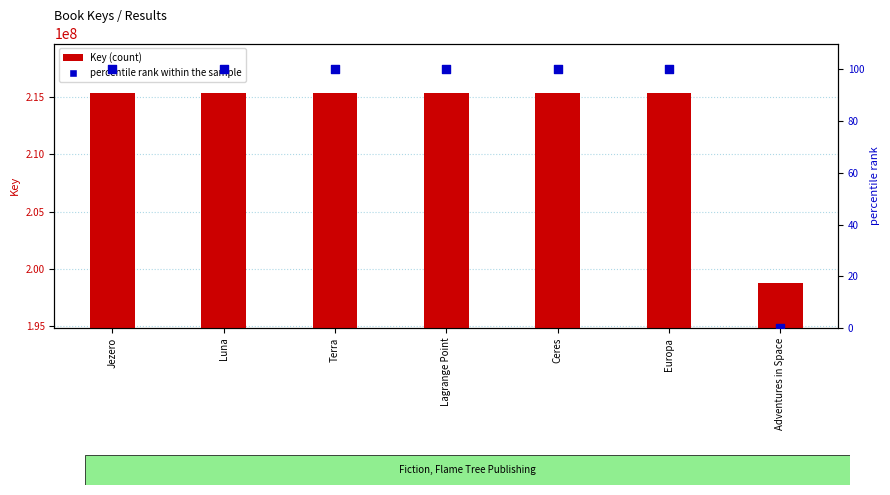

Is the value of percentile rank within the sample at Ceres greater than the value of Key (count) at Luna?

No